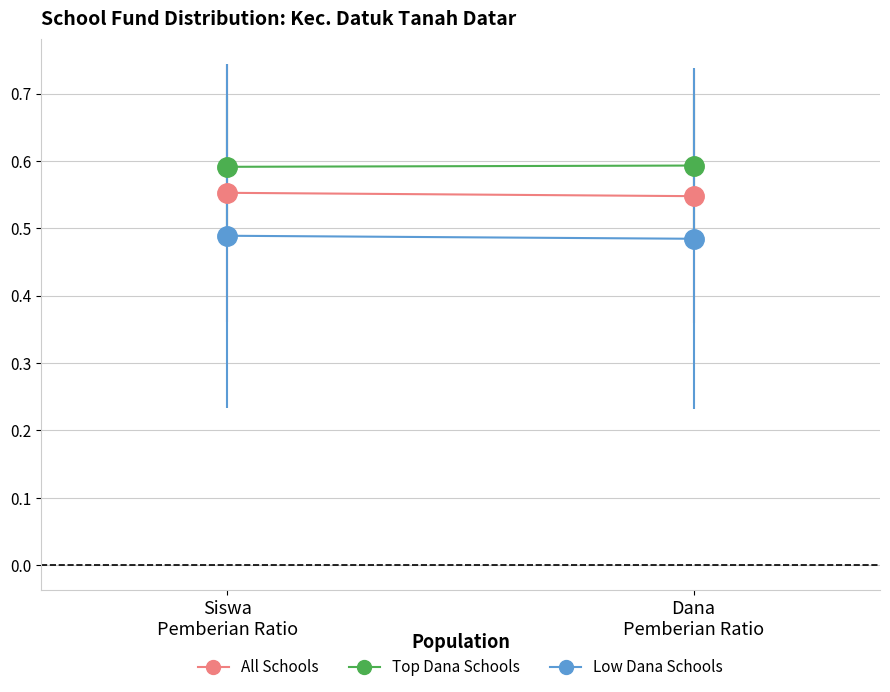

Between Siswa
Pemberian Ratio and Dana
Pemberian Ratio, which series saw the biggest shift?

All Schools